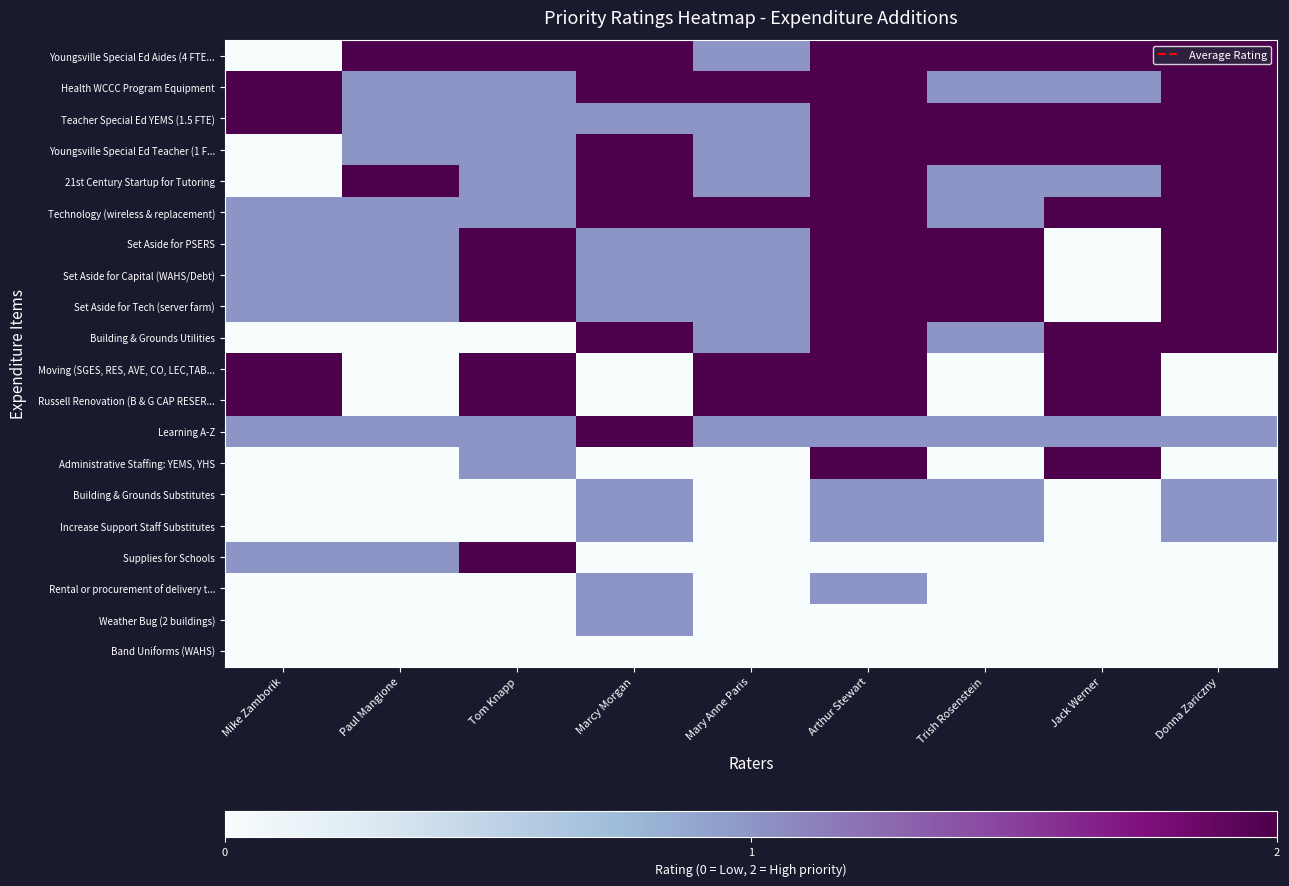

At which category is the sum across all series the highest?

Arthur Stewart